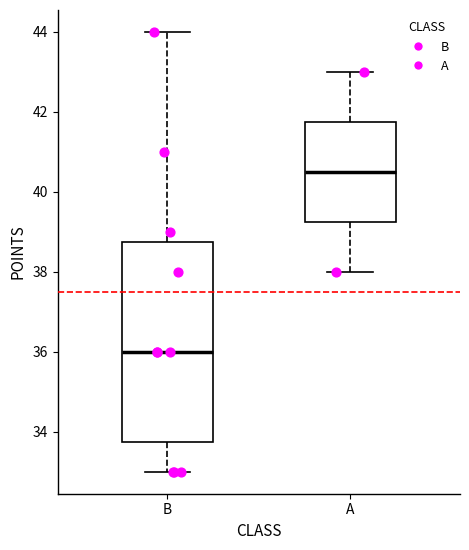

Reading left to right, transcribe this box plot: for each box, give where its median line is, the range the box spans, and where its two whiskers end, as read against the y-axis. The values are not printed on the chart, so give them approximately, as read against the axis.

B: median 36.0, box 33.8 to 38.8, whiskers 33.0 to 44.0
A: median 40.6, box 39.2 to 41.8, whiskers 38.0 to 43.0